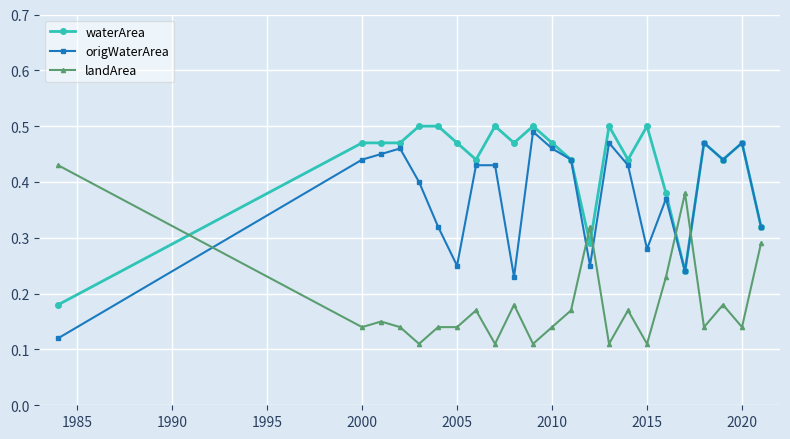

How many waterArea values are between 0 and 1?

23